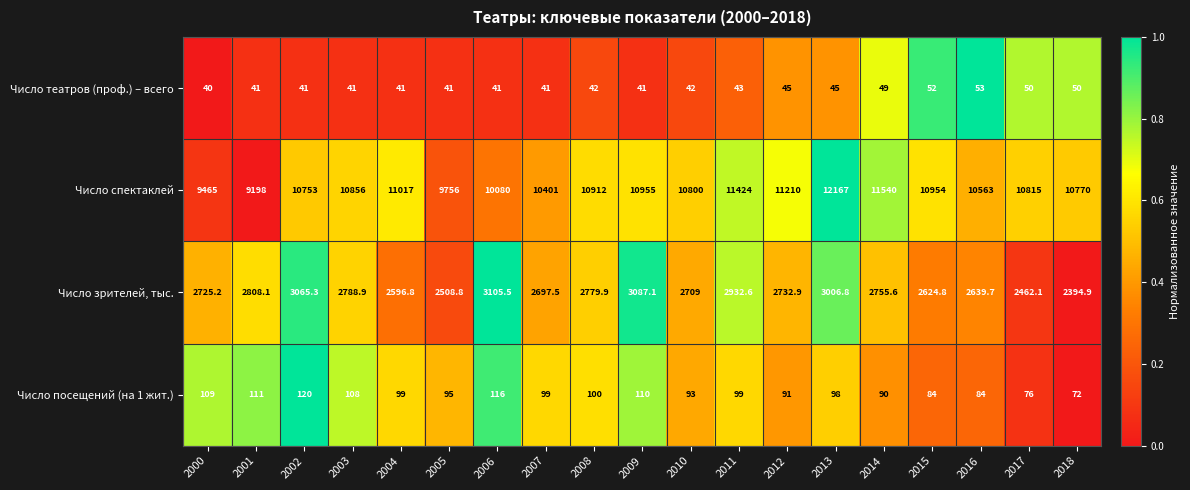

Which series has the largest total across all categories?

Число спектаклей